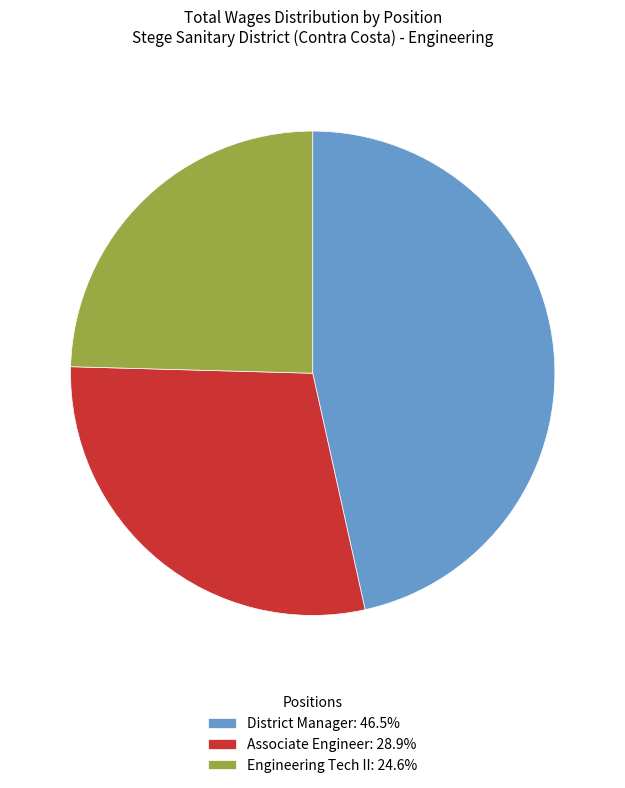

What is the ratio of the value at District Manager: 46.5% to the value at Associate Engineer: 28.9%?

1.6